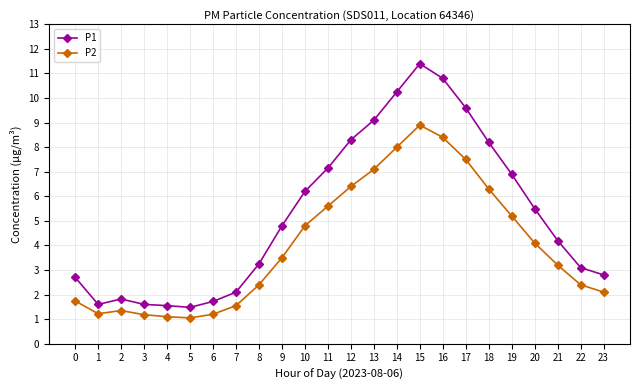

Which category has the highest value across all series?

15